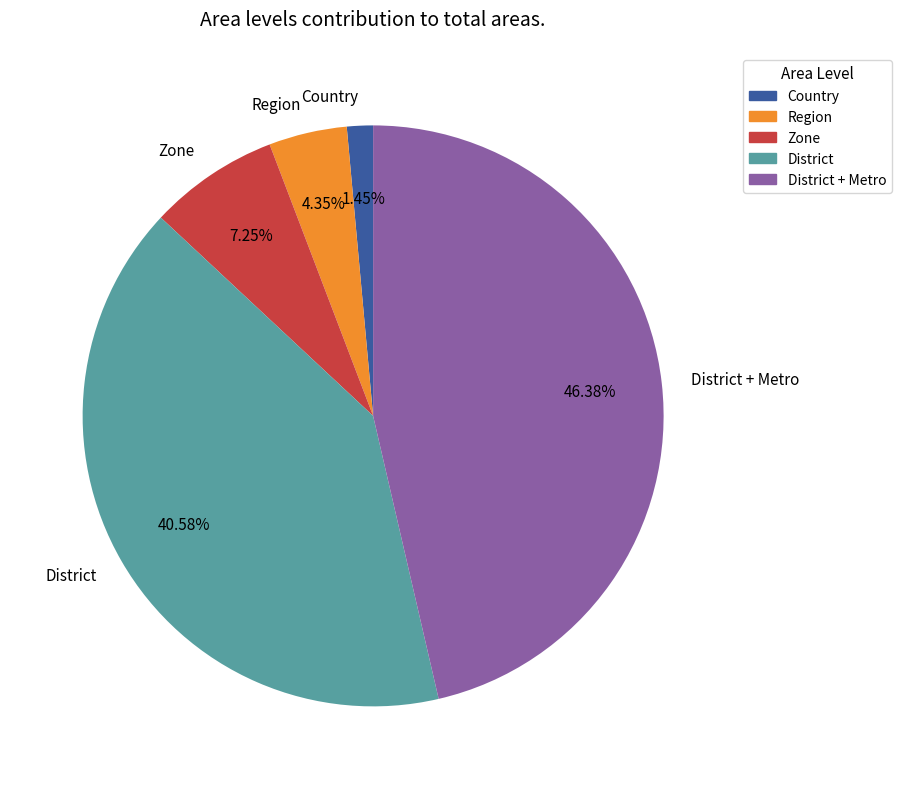

What is the ratio of the value at Region to the value at Country?

3.0